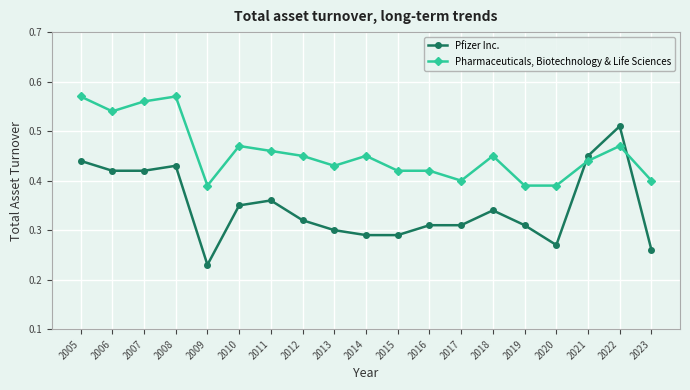

Is it true that Pfizer Inc. equals 0.2 at 2020?

False